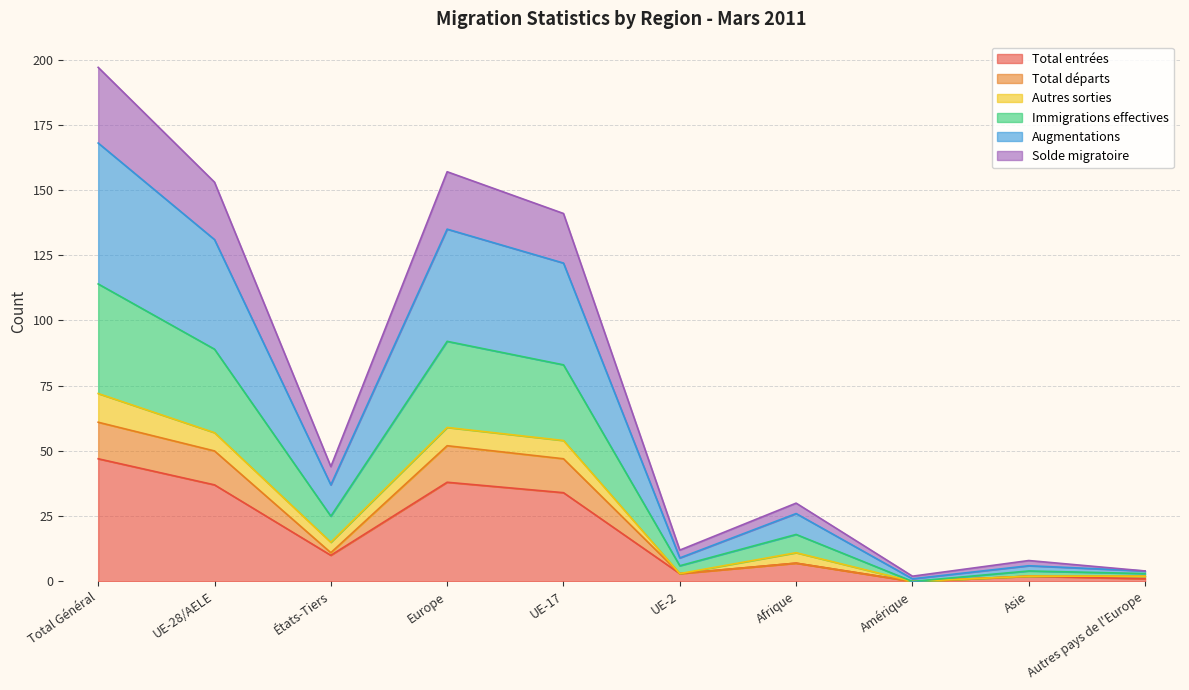

Which category has the highest value in the Solde migratoire series?

Total Général